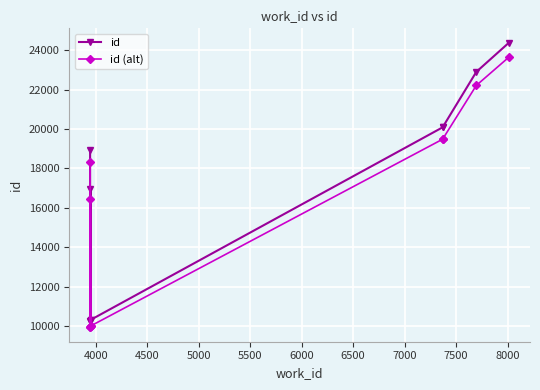

Reading left to right, list all the values displayed in this chart.

id: 18913.0	10251.0	10273.0	16966.0	10331.0	10334.0	20086.0	20089.0	22895.0	24380.0
id (alt): 18345.6	9943.5	9964.8	16457.0	10021.1	10024.0	19483.4	19486.3	22208.1	23648.6